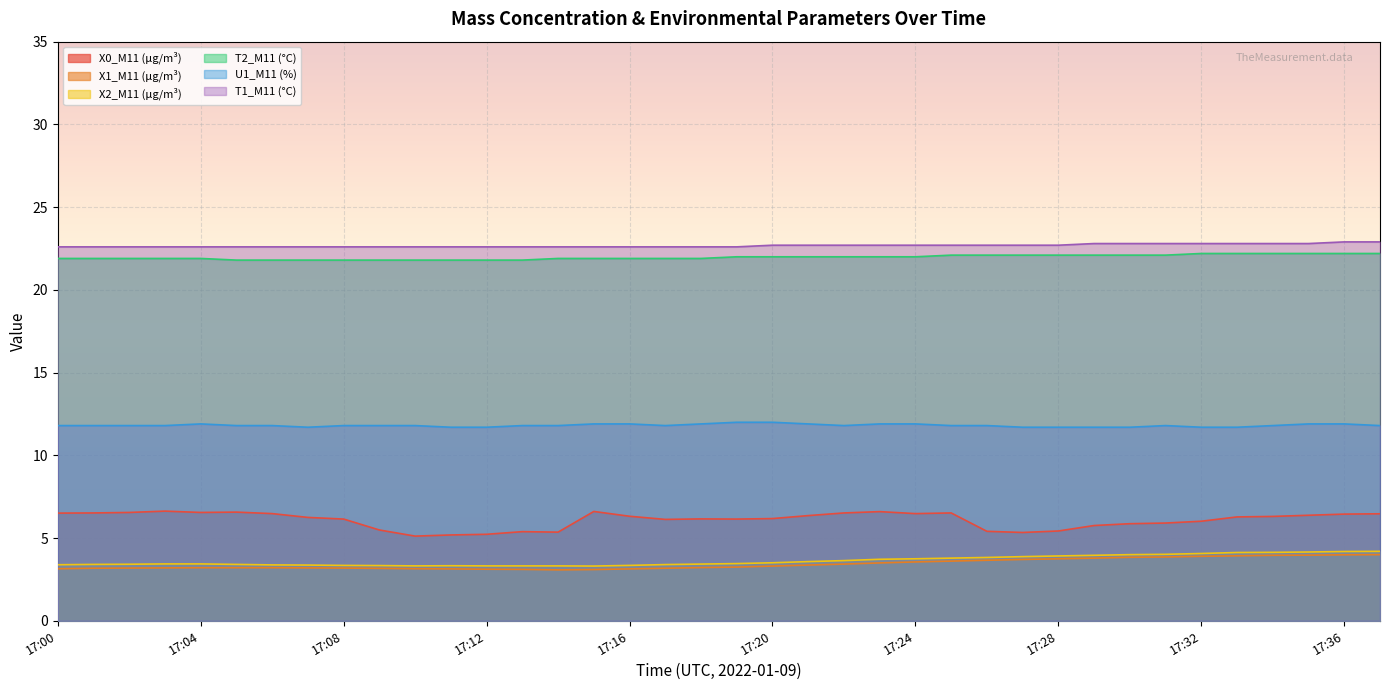

The value of X2_M11 (μg/m³) at 17:12 is 3.3. True or false?

True